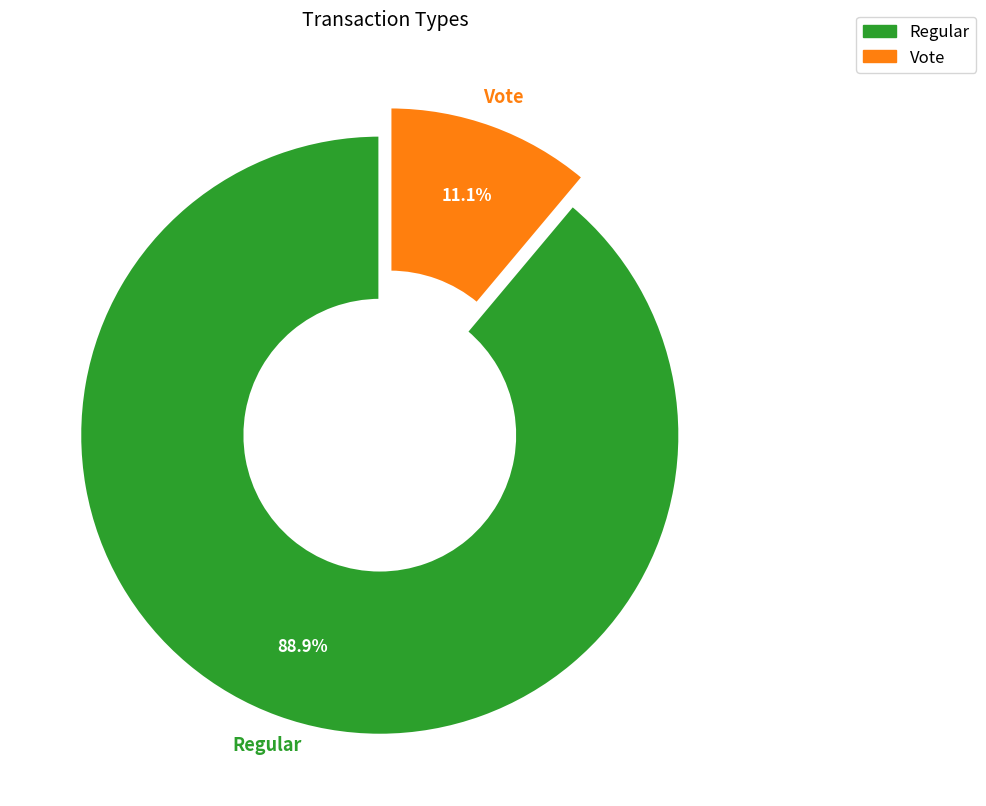

What percentage is the Regular slice, to the nearest percent?

89%